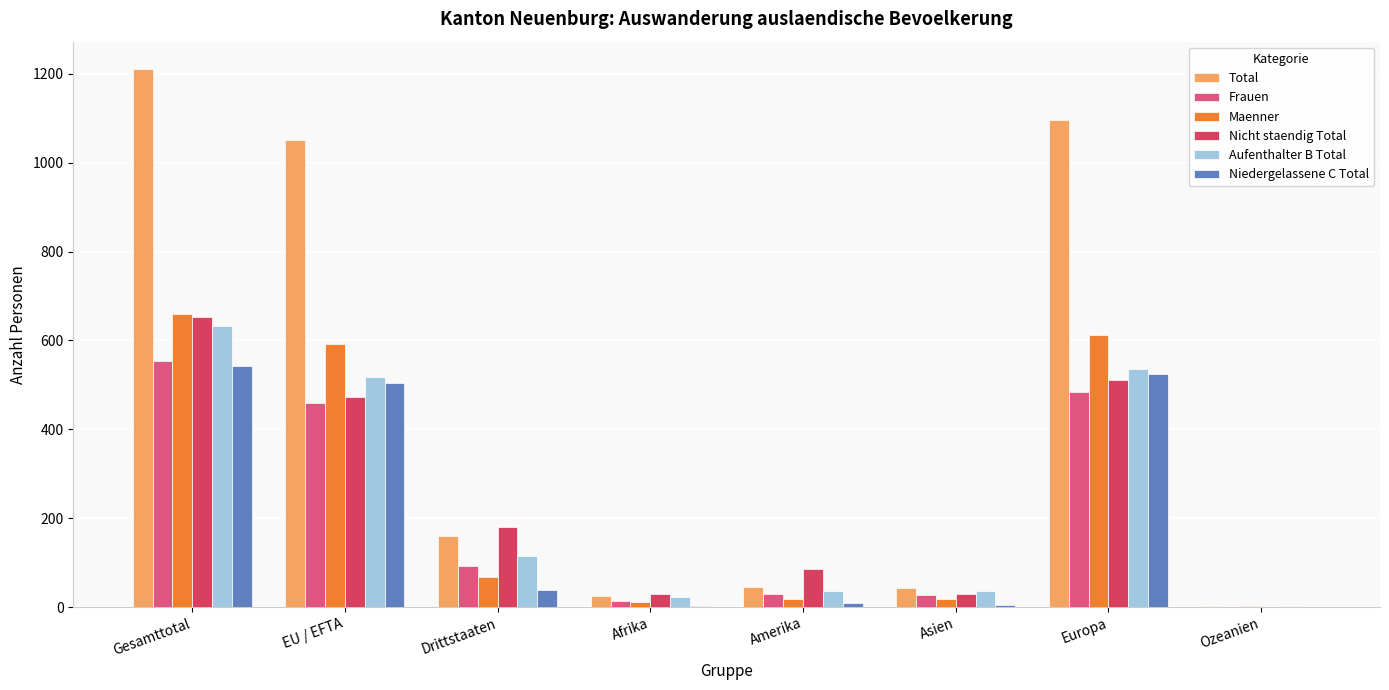

What is the difference between the maximum and second lowest values in the Niedergelassene C Total series?

540